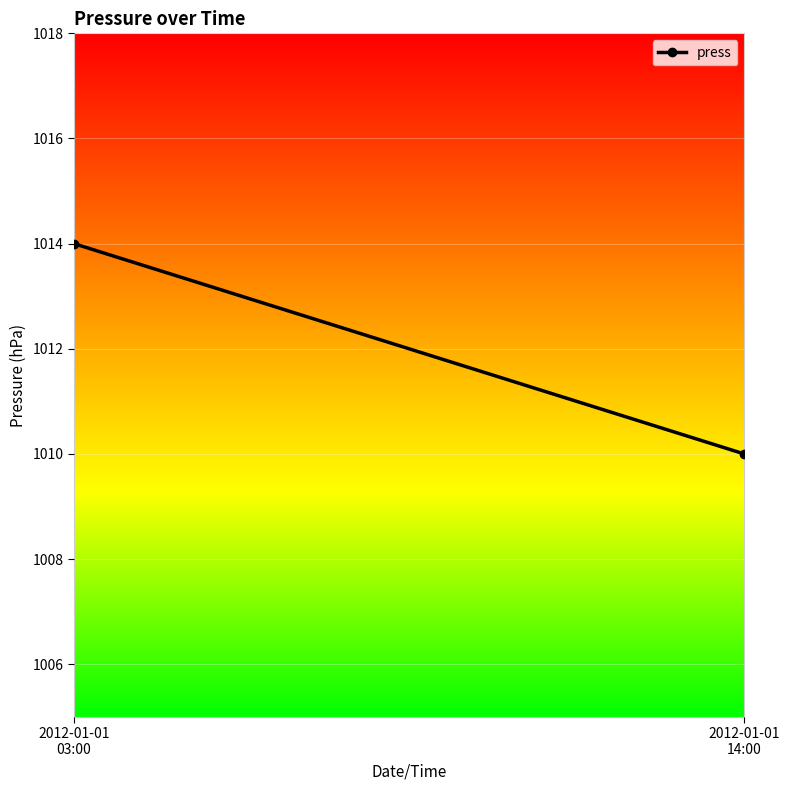

Is it true that the value at 2012-01-01
14:00 is 1594?

False